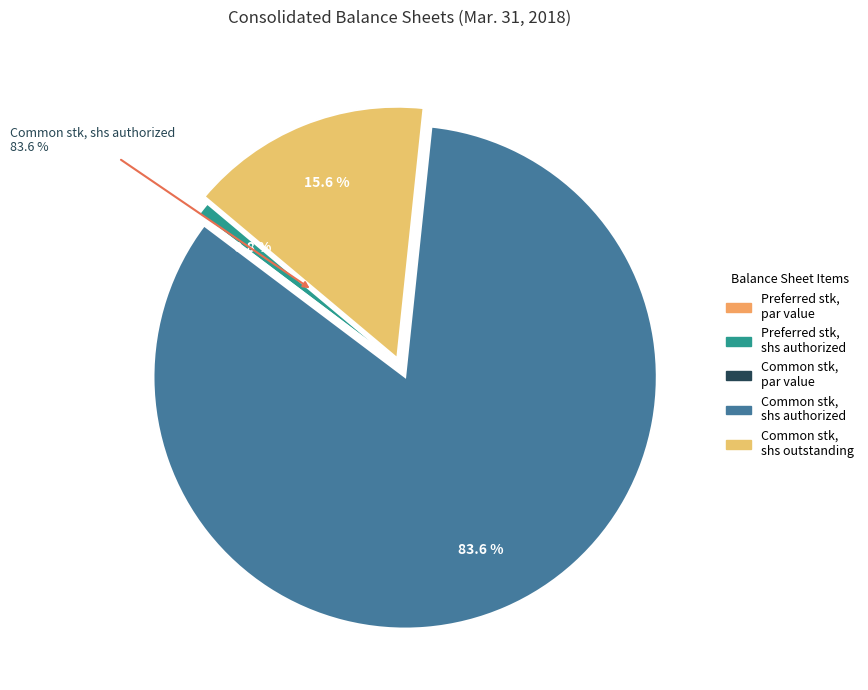

How many segments does this pie chart have?

5